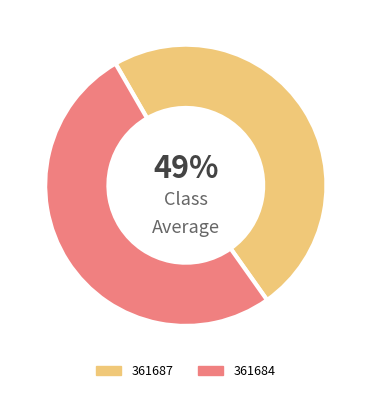

To the nearest percent, what is the average slice percentage?

50%